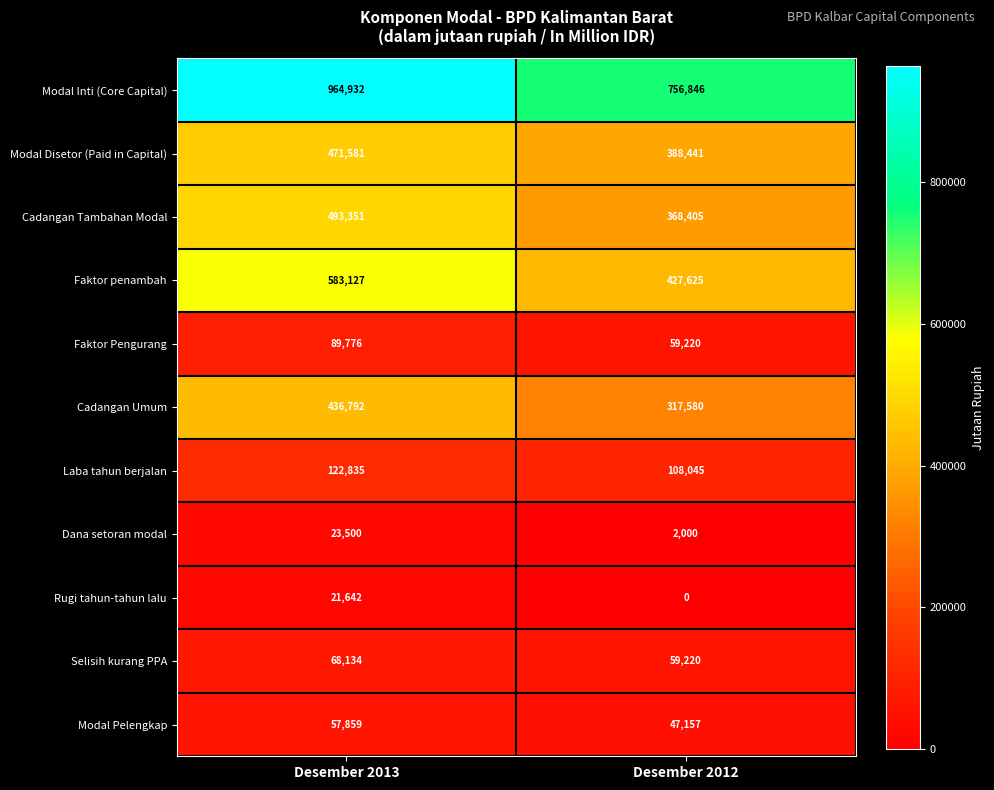

What is the sum of all Cadangan Umum values?

754372